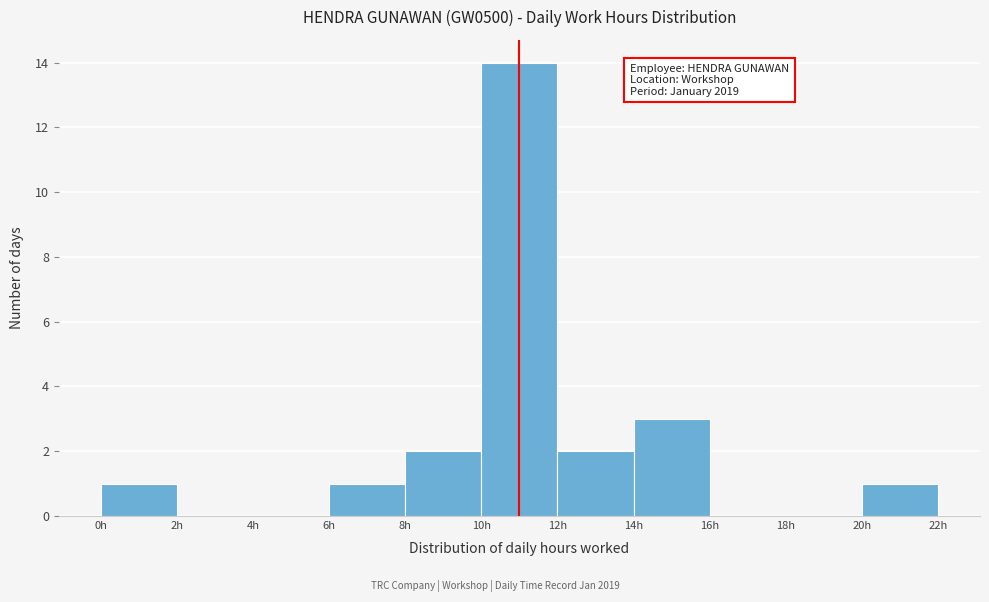

Which range on the x-axis has the tallest bar?

10 to 12